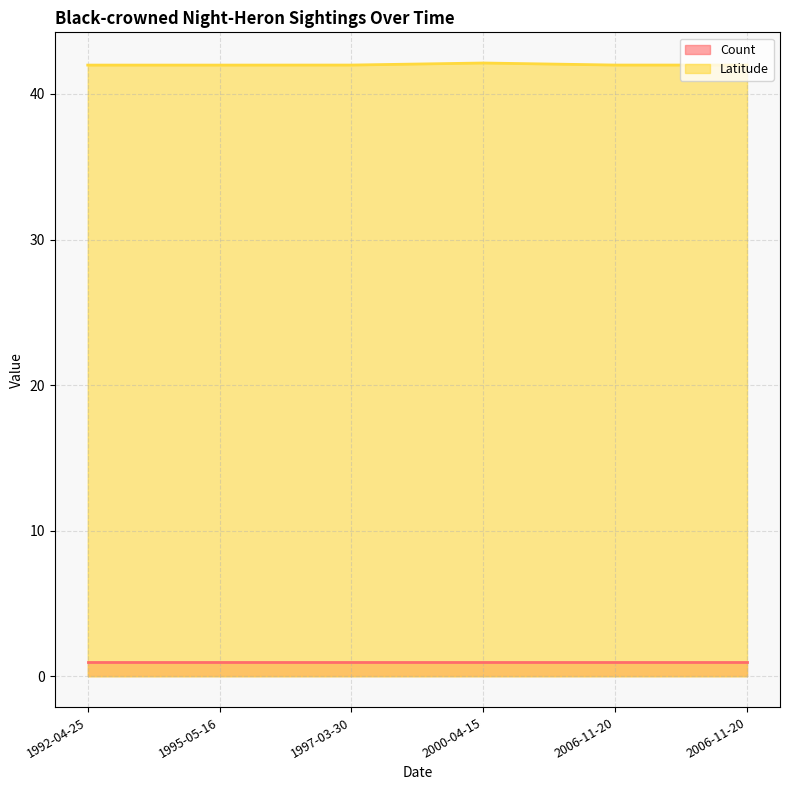

How many values are between 41 and 42?

5